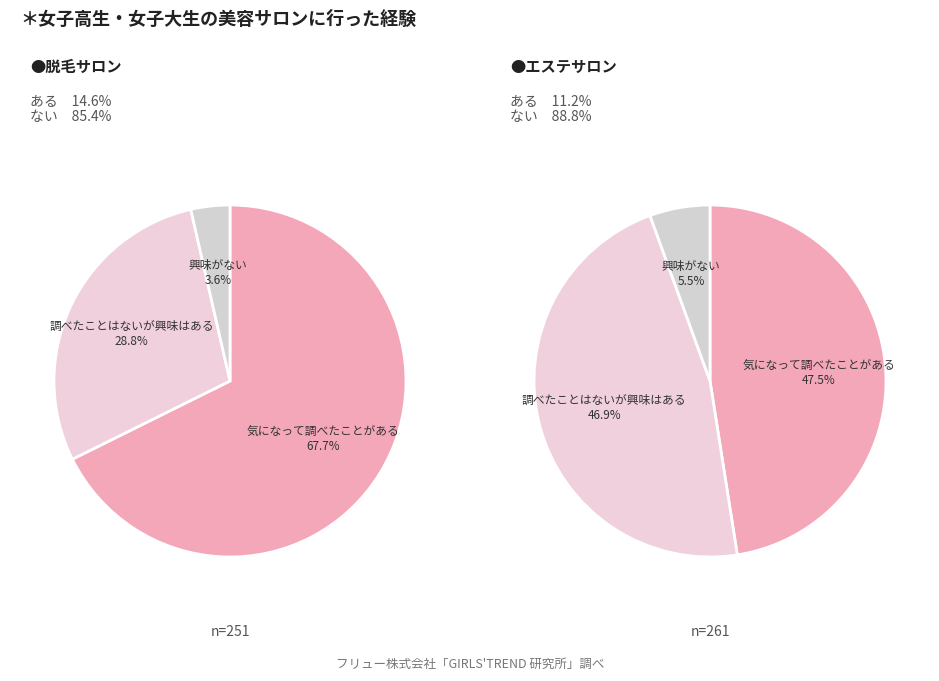

Does any single category account for the majority?

No